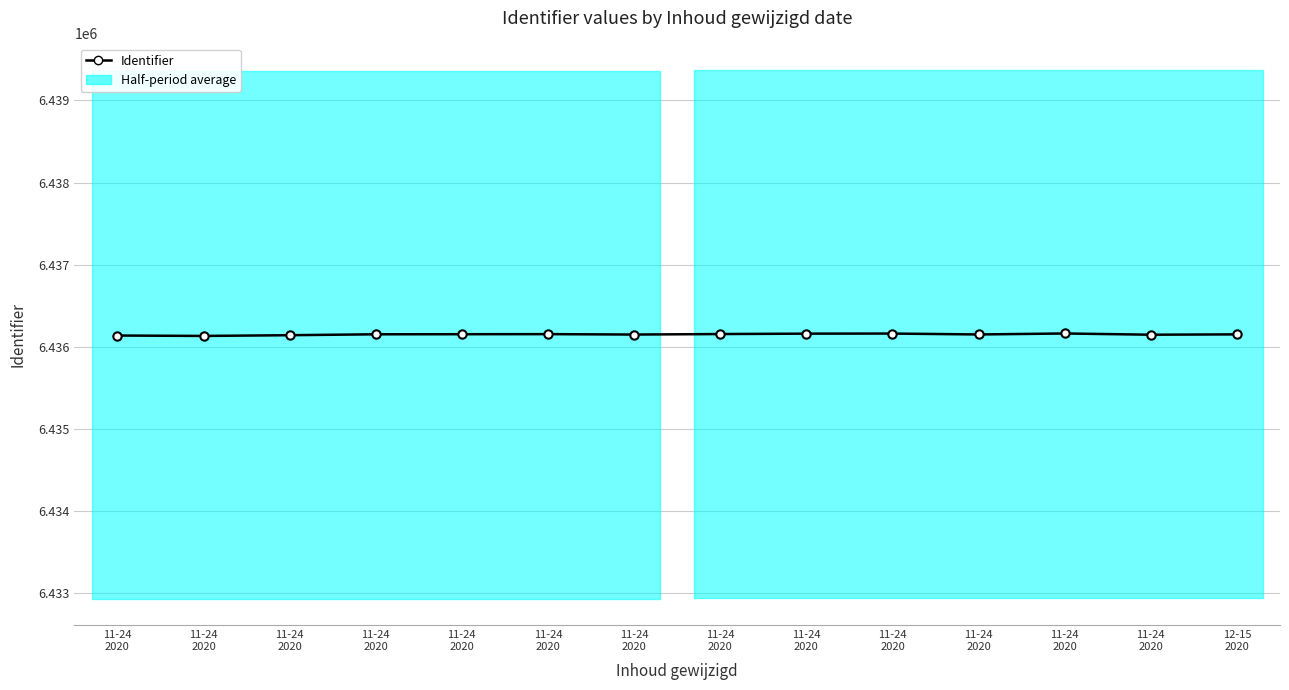

Is it true that the value at 11-24
2020 is 3252876?

False